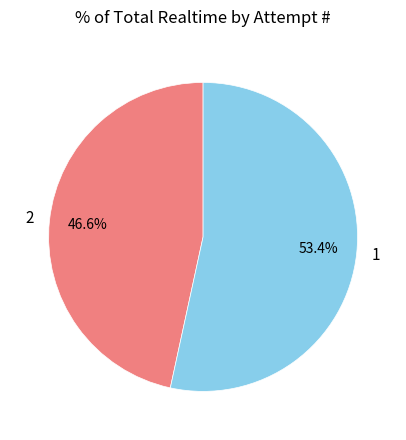

Which slice is the smallest?

2